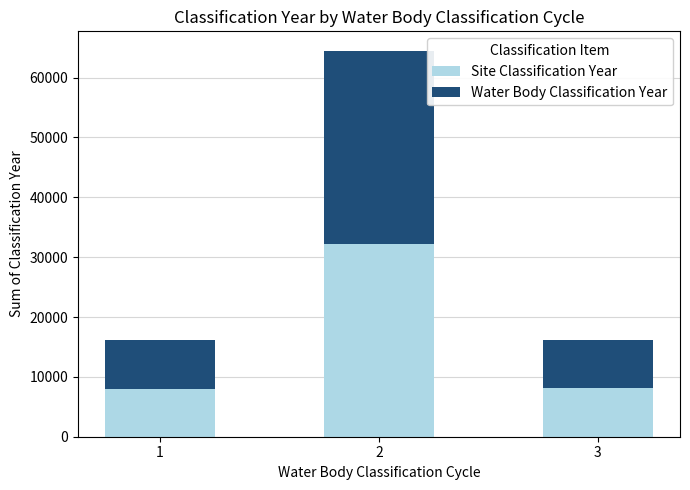

What is the total value across all series at 1?

16112